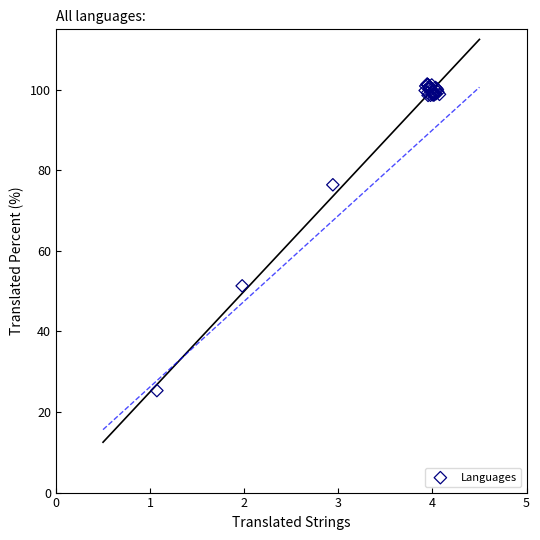

What Y value in the scatter plot is closest to 63?

51.3